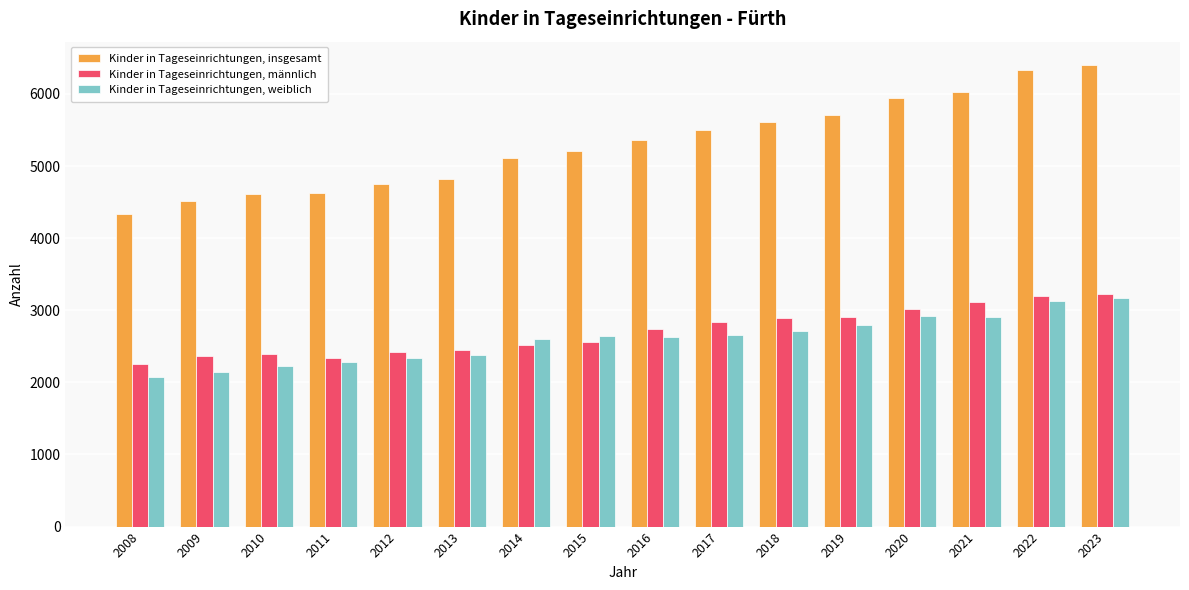

What is the maximum value for Kinder in Tageseinrichtungen, männlich?

3232